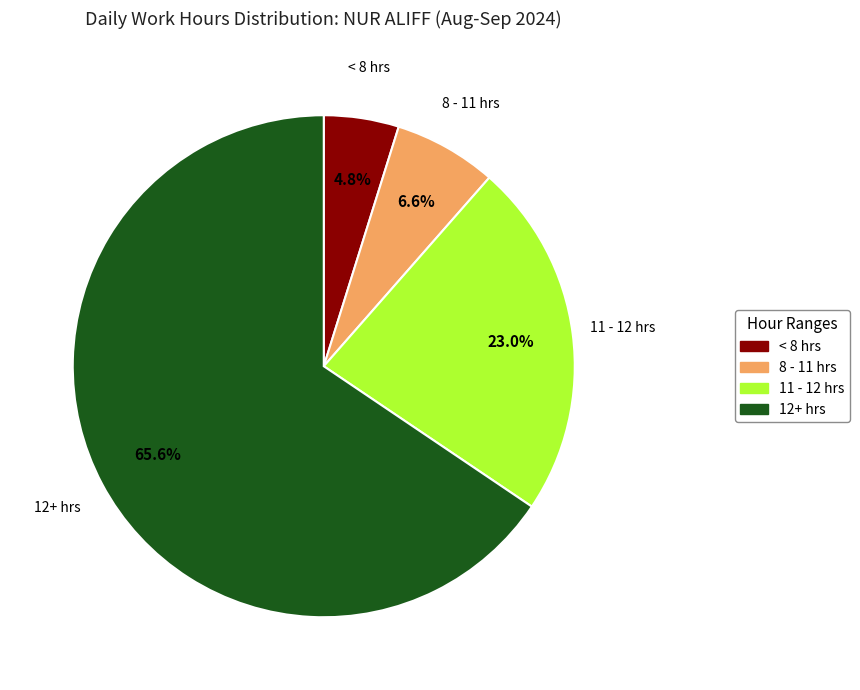

Rank the categories by value from highest to lowest.

12+ hrs, 11 - 12 hrs, 8 - 11 hrs, < 8 hrs